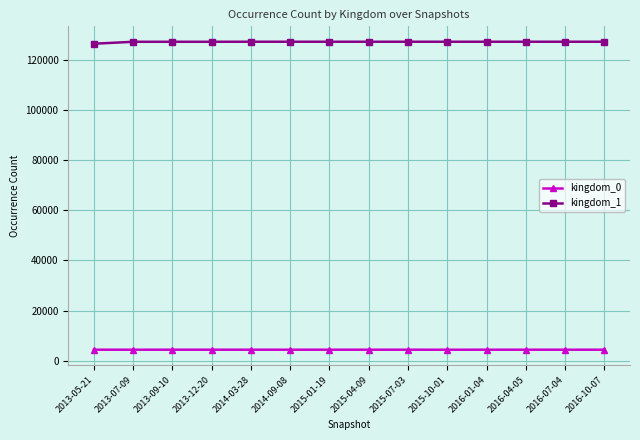

What position from the right is 2016-01-04?

4